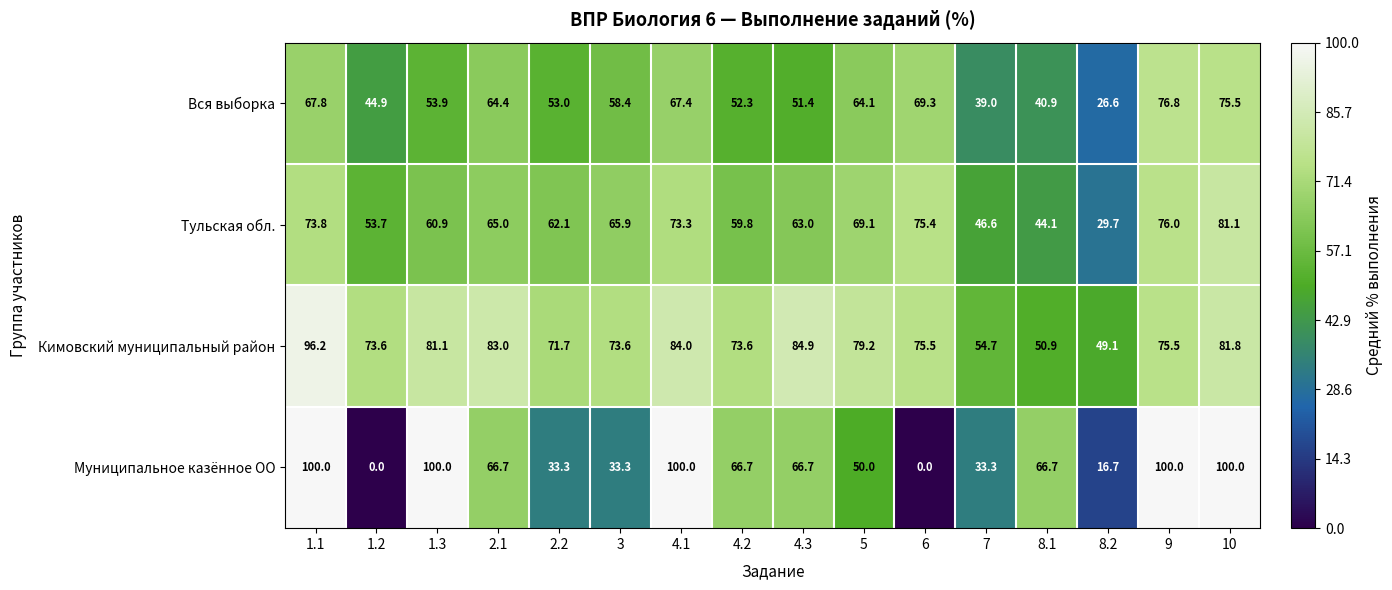

How many values in Муниципальное казённое ОО are above zero?

14